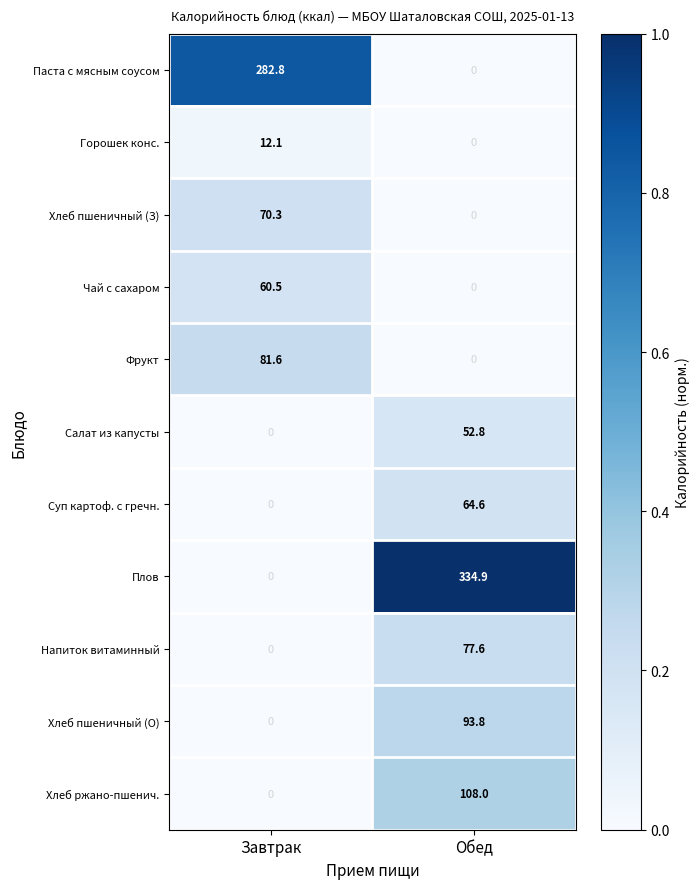

What is the total value across all series at Завтрак?

507.3